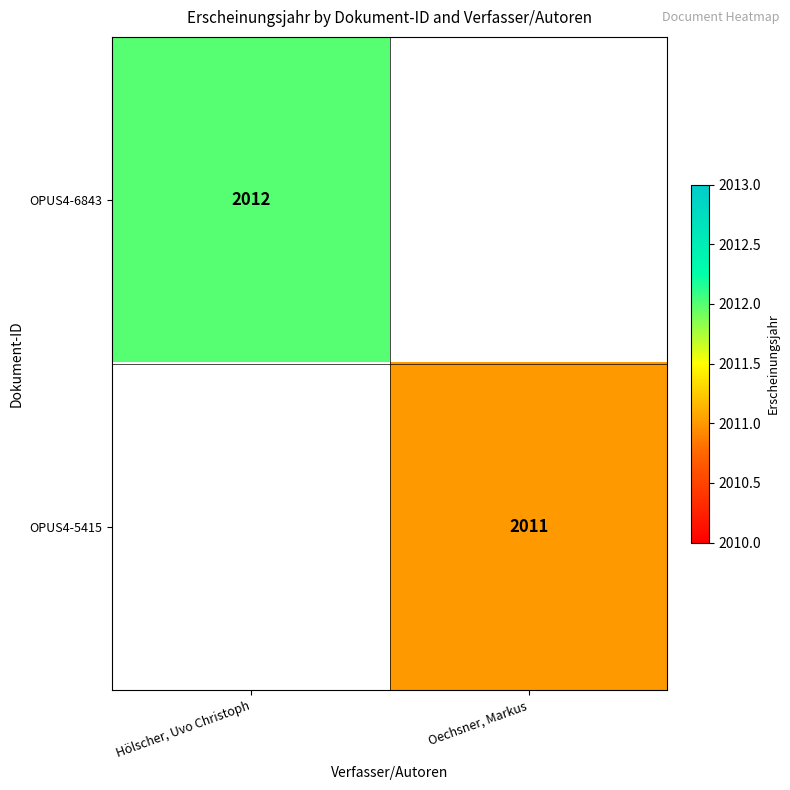

Is the value of OPUS4-6843 at Hölscher, Uvo Christoph greater than the value of OPUS4-5415 at Oechsner, Markus?

Yes